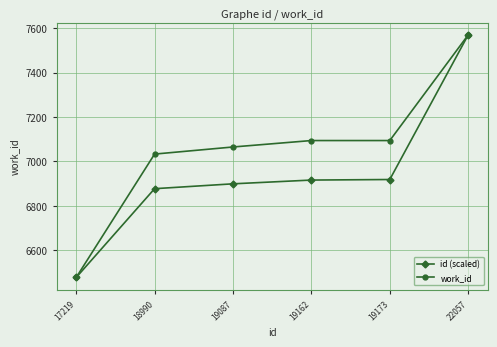

True or false: work_id has more than 2 interior local peaks.

False